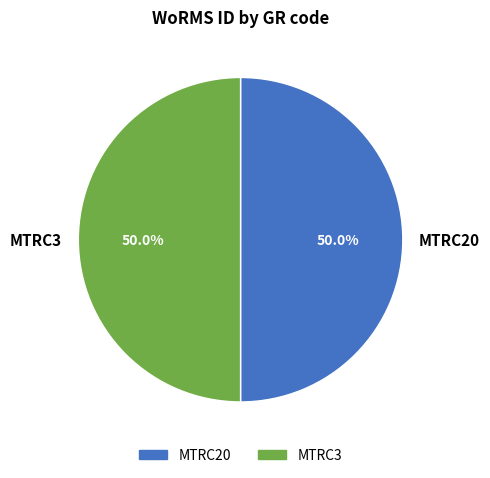

How much of the chart is everything except MTRC3?

50.0%